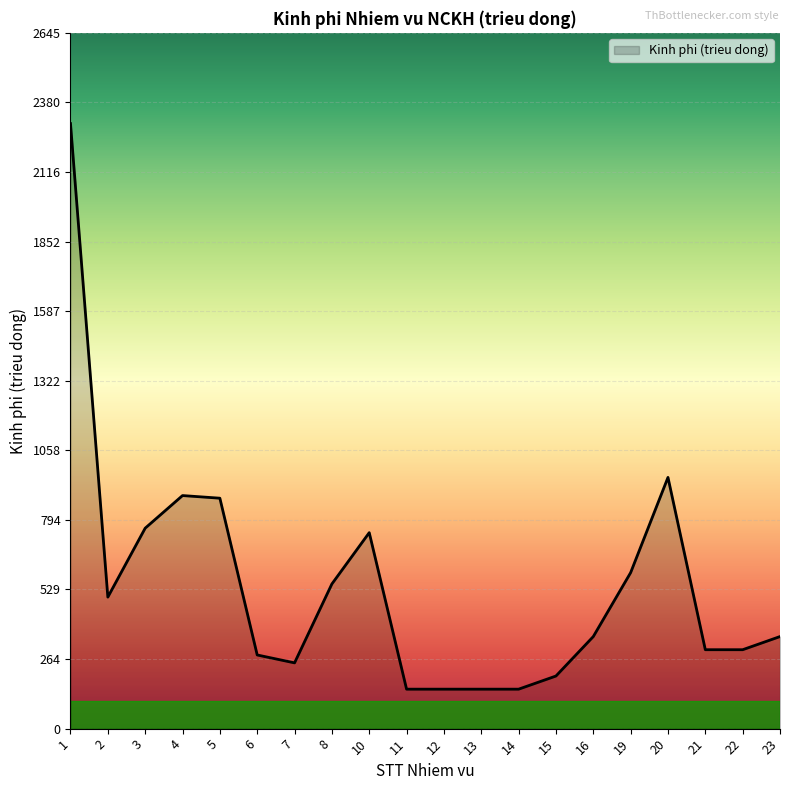

What is the maximum value shown in the chart?

2300